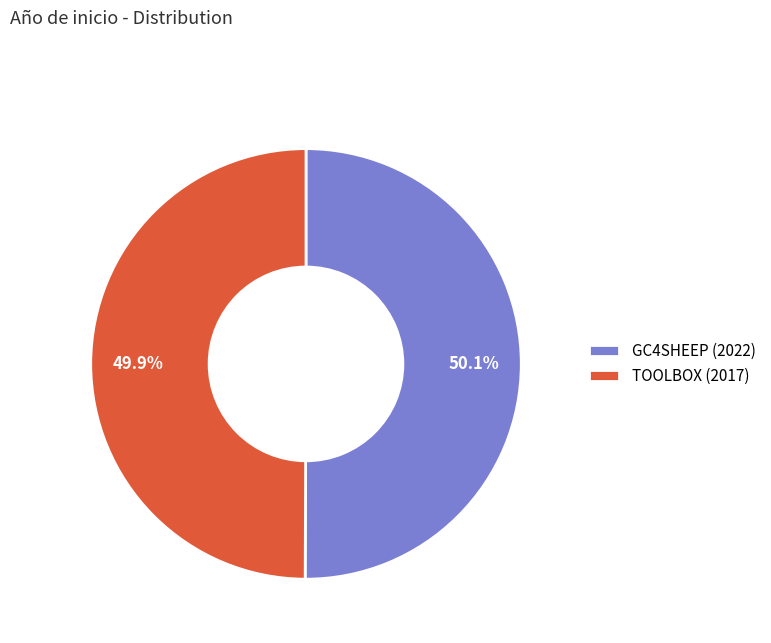

What is the ratio of the value at TOOLBOX (2017) to the value at GC4SHEEP (2022)?

1.0